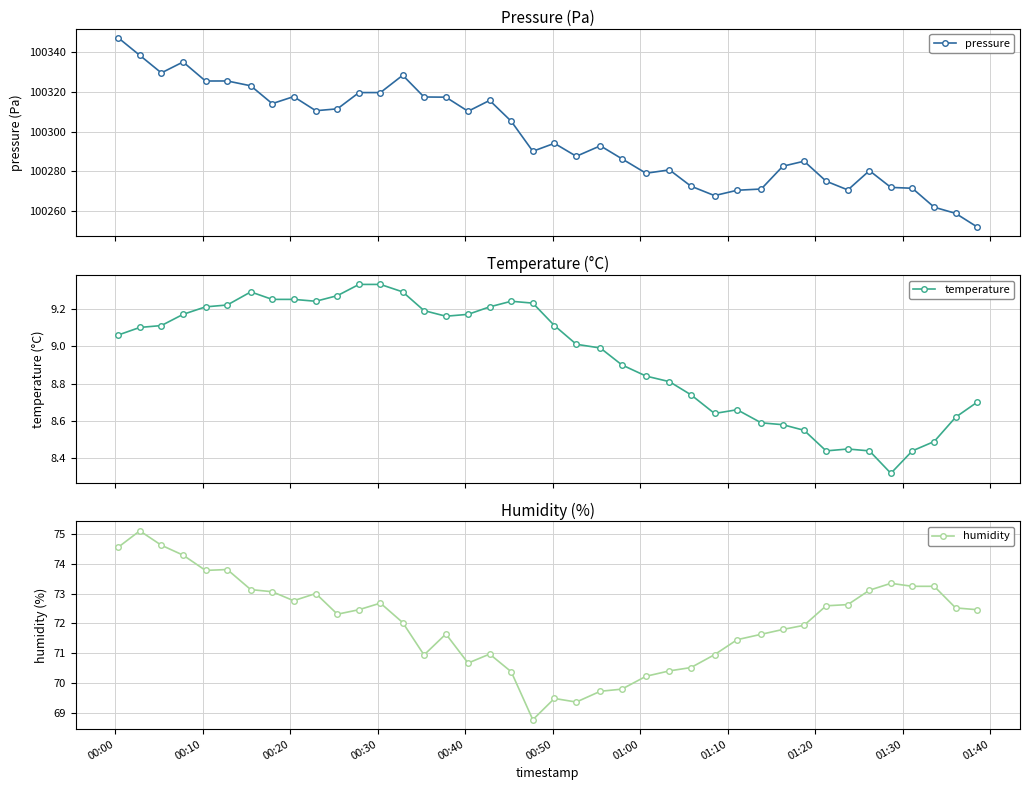

Reading left to right, transcribe all the data shown in this chart.

pressure: 100347.1	100338.4	100329.5	100335.0	100325.4	100325.5	100323.0	100314.1	100317.6	100310.5	100311.4	100319.6	100319.6	100328.3	100317.4	100317.3	100310.2	100315.7	100305.2	100290.1	100294.1	100287.6	100292.8	100286.3	100279.0	100280.7	100272.5	100267.8	100270.5	100271.1	100282.6	100285.1	100275.0	100270.6	100280.3	100271.9	100271.5	100261.9	100258.8	100252.0
temperature: 9.1	9.1	9.1	9.2	9.2	9.2	9.3	9.2	9.2	9.2	9.3	9.3	9.3	9.3	9.2	9.2	9.2	9.2	9.2	9.2	9.1	9.0	9.0	8.9	8.8	8.8	8.7	8.6	8.7	8.6	8.6	8.6	8.4	8.4	8.4	8.3	8.4	8.5	8.6	8.7
humidity: 74.5	75.1	74.6	74.3	73.8	73.8	73.1	73.1	72.8	73.0	72.3	72.5	72.7	72.0	71.0	71.7	70.7	71.0	70.4	68.8	69.5	69.4	69.7	69.8	70.2	70.4	70.5	71.0	71.5	71.6	71.8	71.9	72.6	72.6	73.1	73.3	73.2	73.2	72.5	72.5